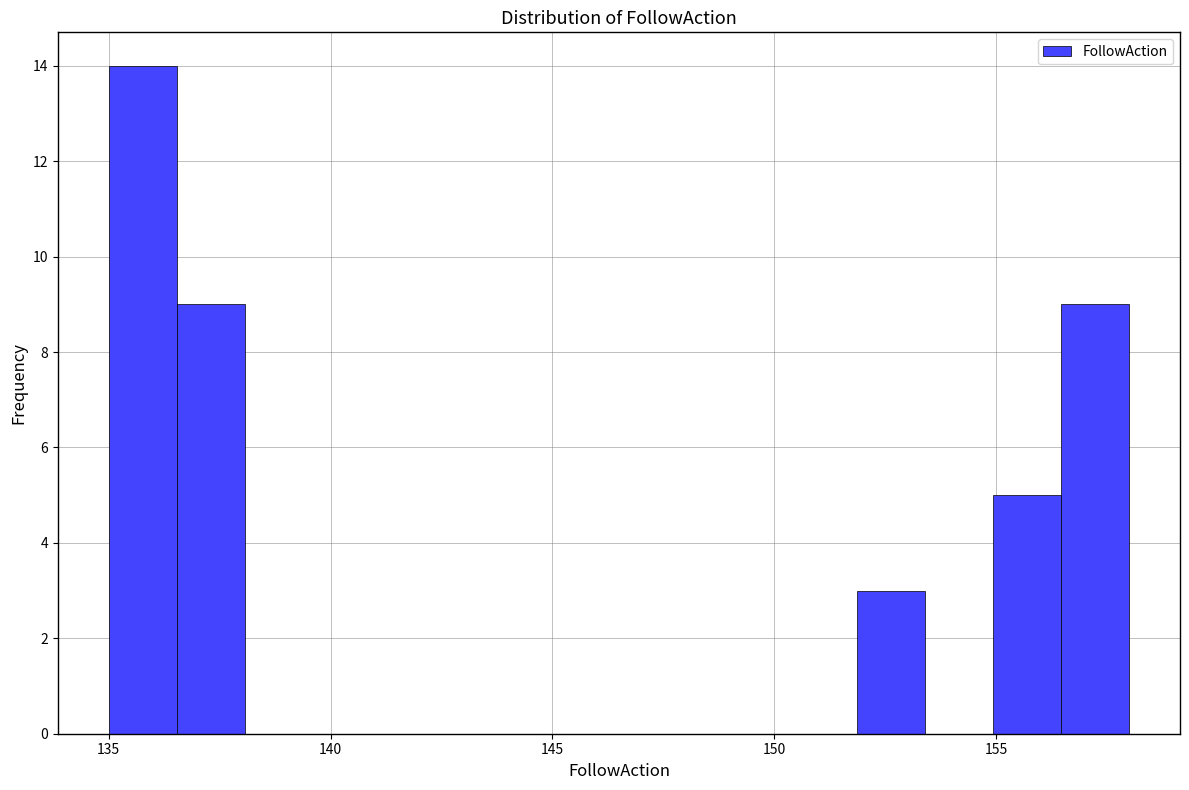

Read against the x-axis, roughly where is the centre of the tallest bar?

136.0